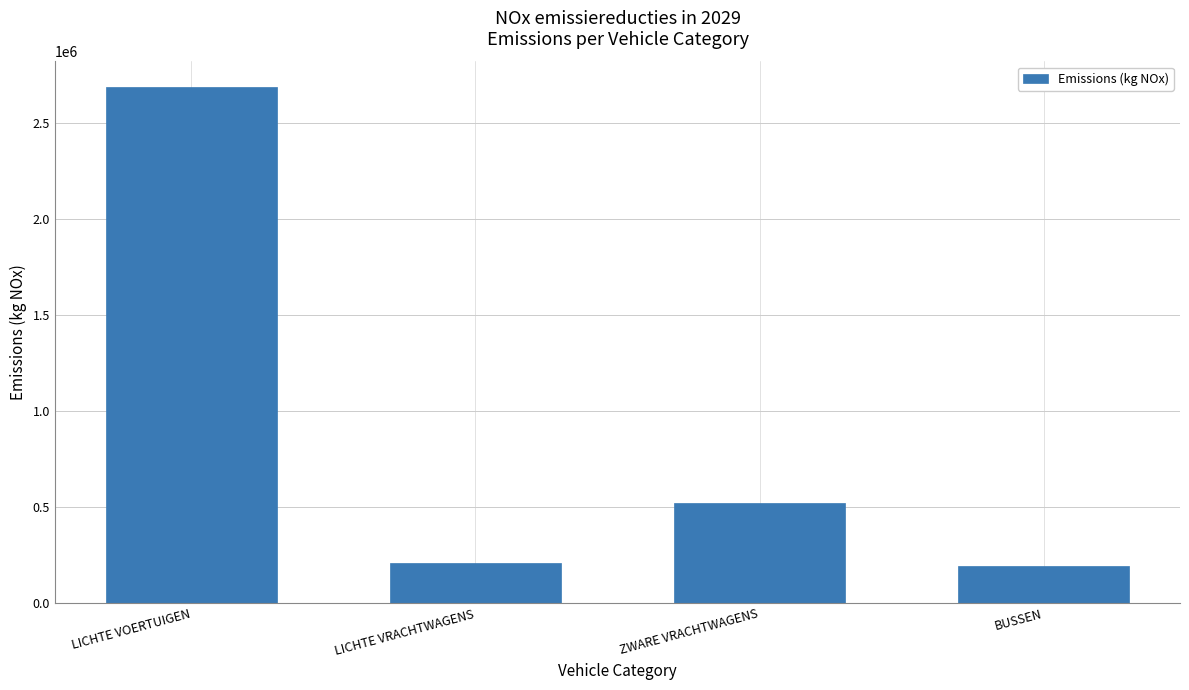

The value at ZWARE VRACHTWAGENS is 342915.7. True or false?

False